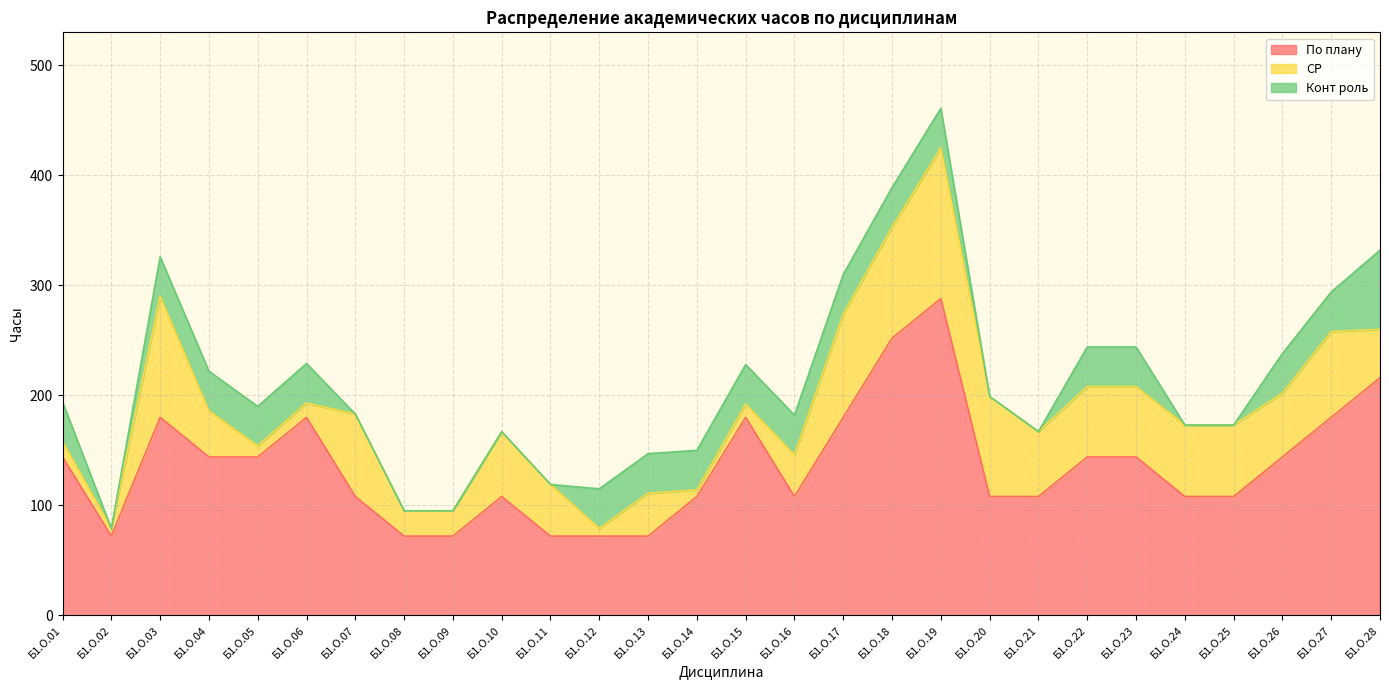

What is the value of the СР point at the 10th from the left?

59